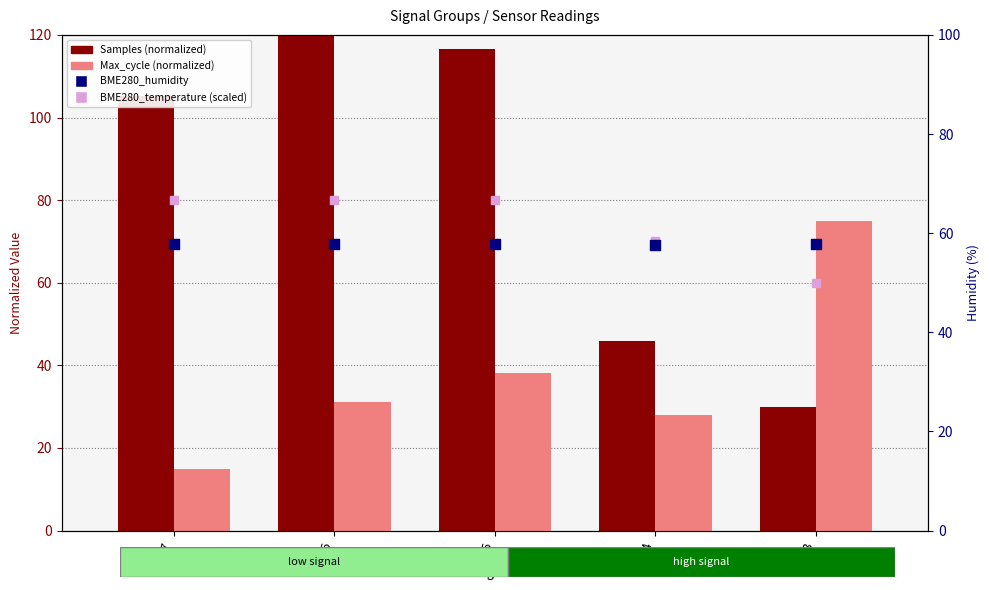

Is the value of Max_cycle (normalized) at -53 greater than the value of BME280_temperature (scaled) at -54?

Yes